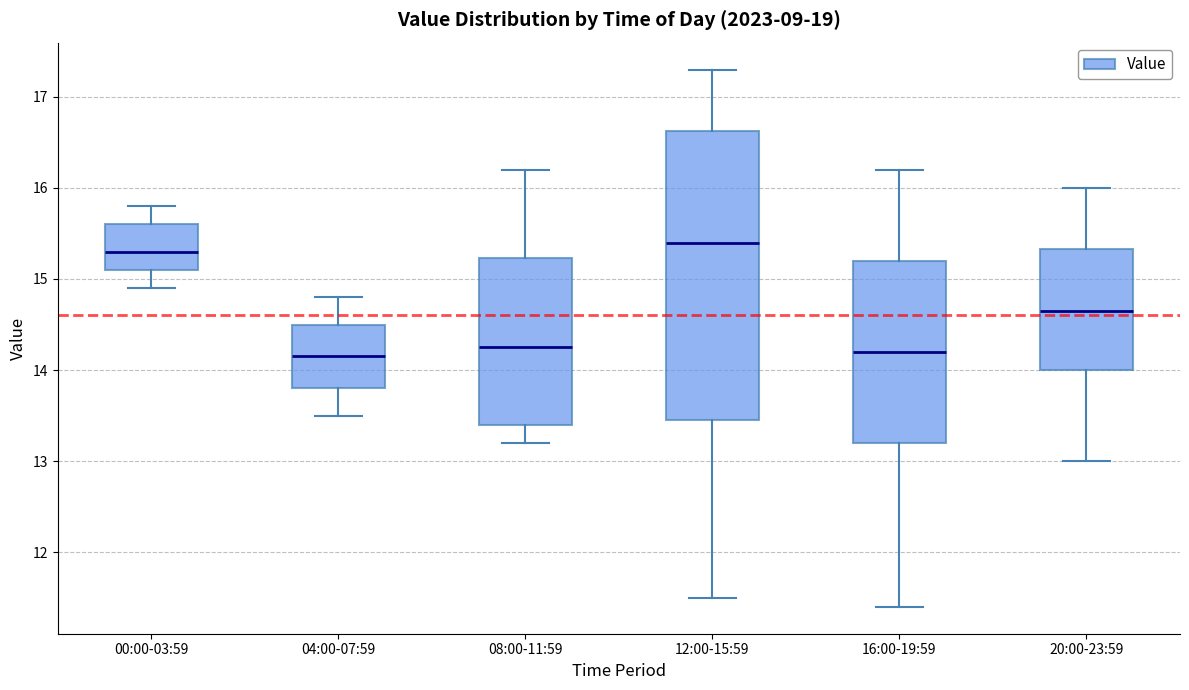

Comparing the boxes themselves (not the whiskers), which one is the tallest?

12:00-15:59